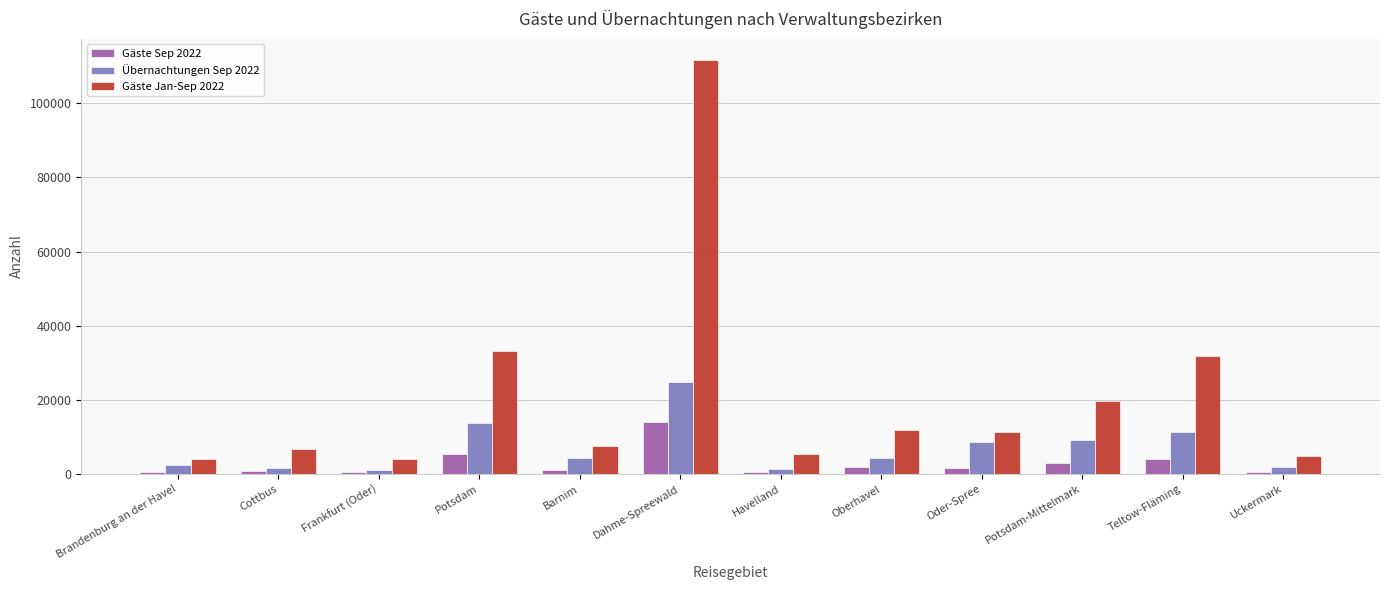

True or false: Übernachtungen Sep 2022 has a value of 13177 at Oder-Spree.

False